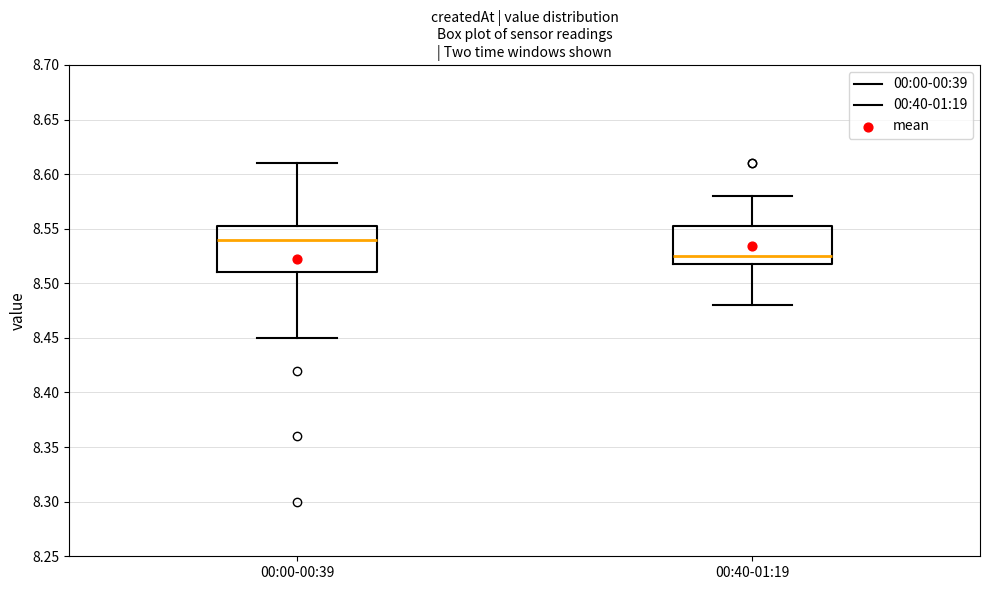

Which box has the highest median line?

00:00-00:39